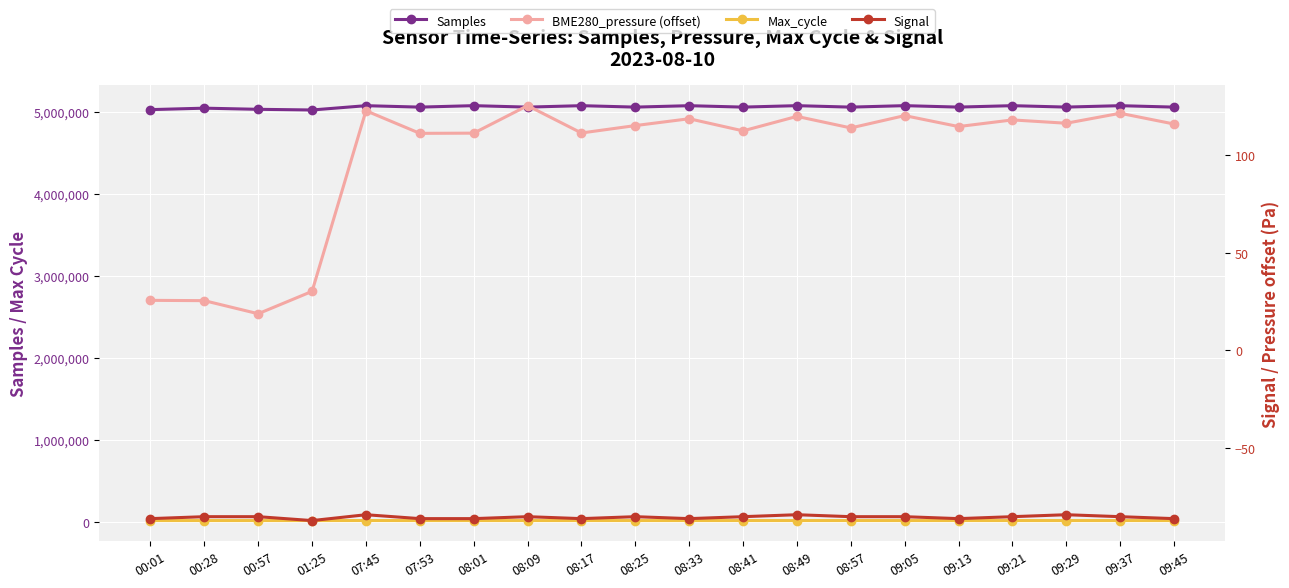

What are all the series names shown in the legend?

Samples, Max_cycle, BME280_pressure (offset), Signal